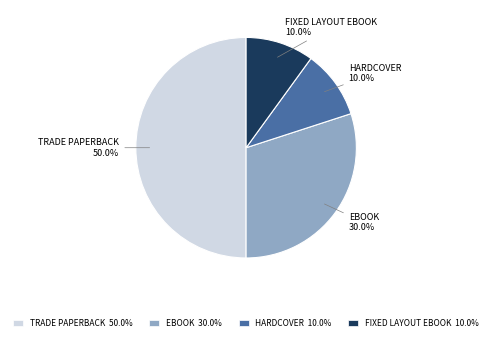

How many slices are in this pie chart?

4